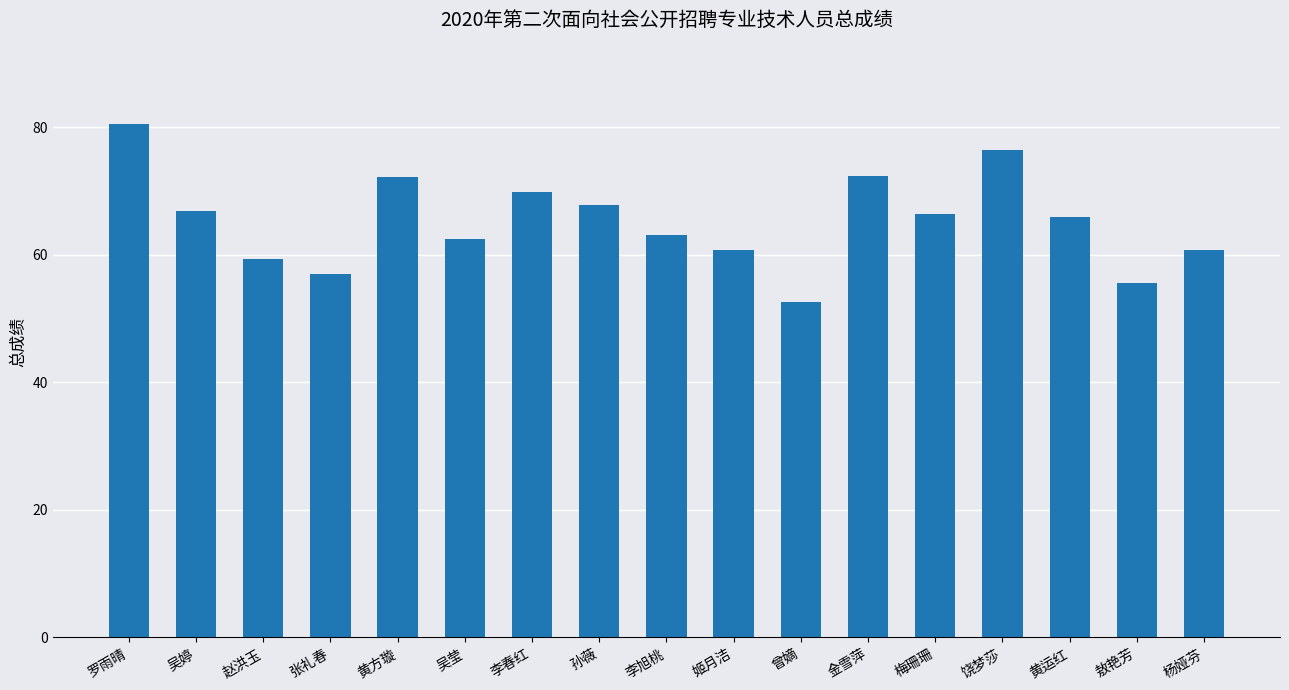

What is the label of the 12th bar from the left?

金雪萍